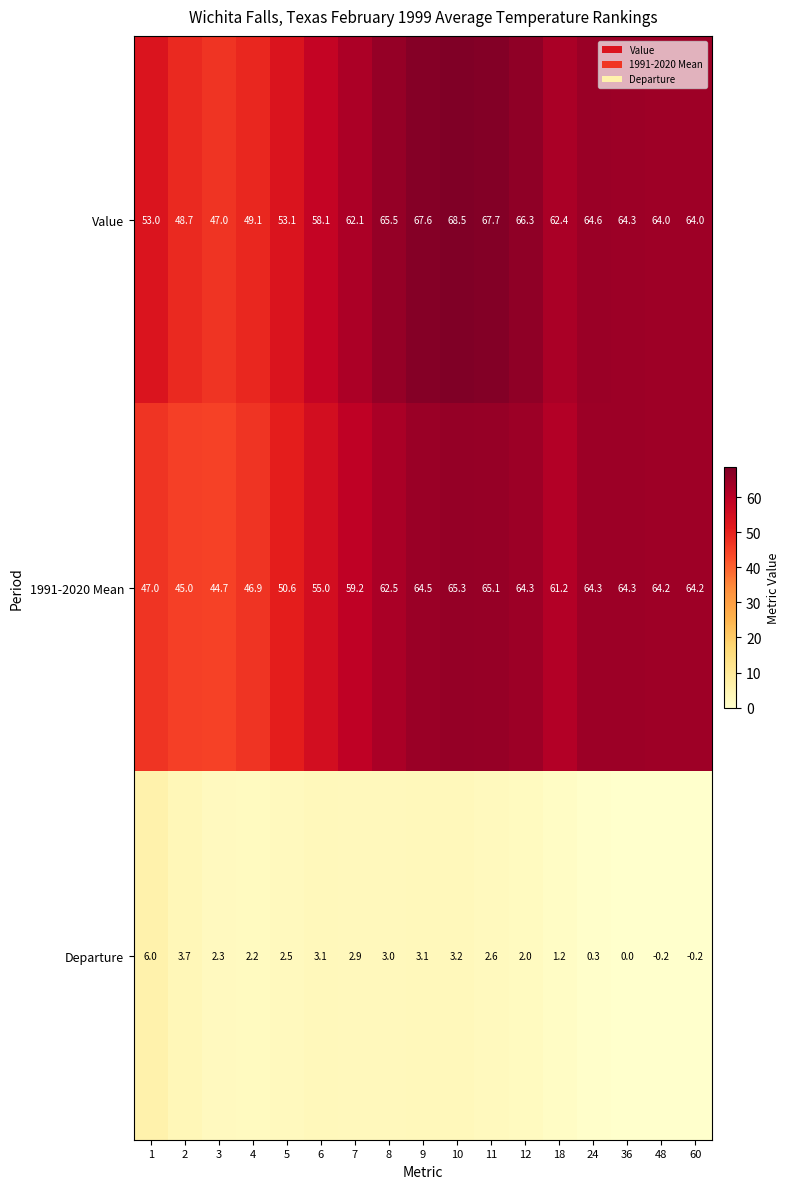

What is the difference between the Departure values at 11 and 1?

3.4